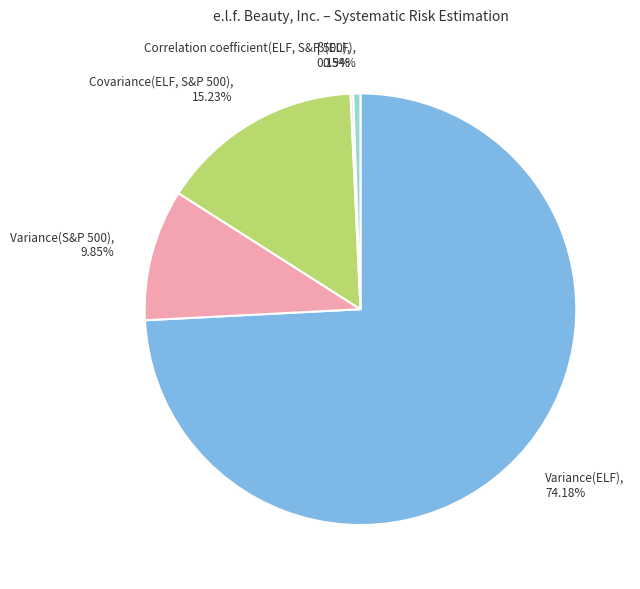

Between Variance(S&P 500) and Variance(ELF), which is larger?

Variance(ELF)